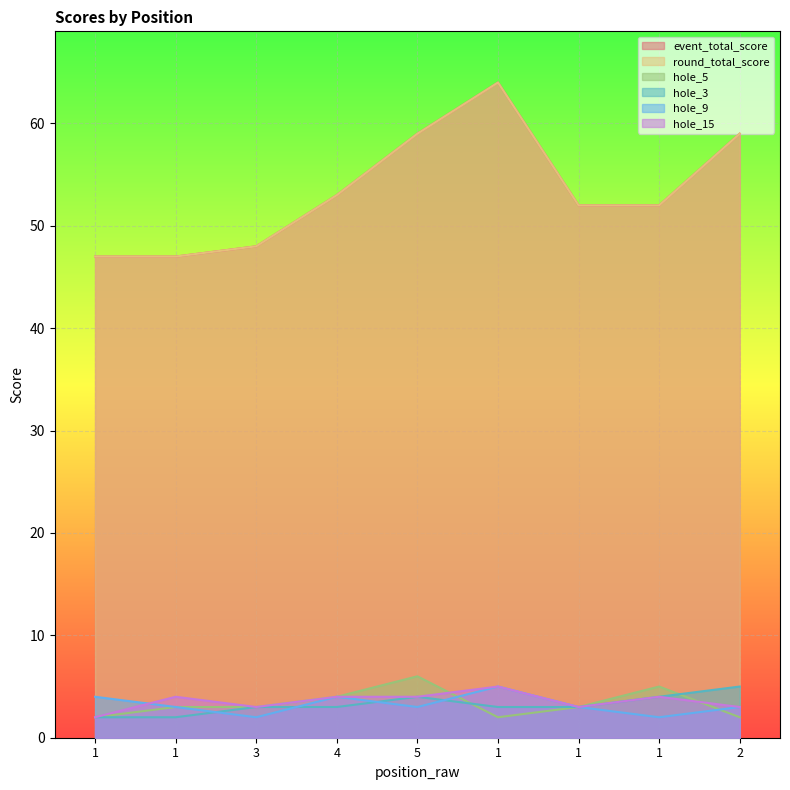

Rank the categories by event_total_score value from lowest to highest.

1, 1, 3, 1, 1, 4, 5, 2, 1